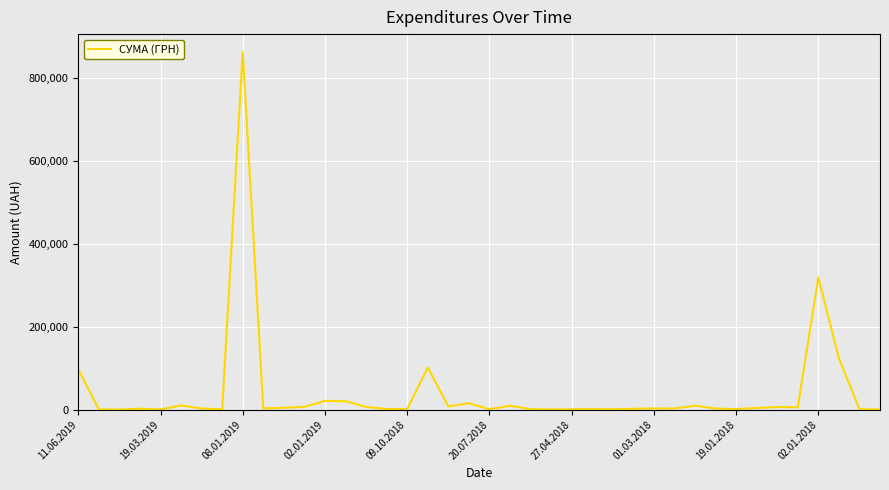

What is the difference between the maximum and minimum values?

861283.1